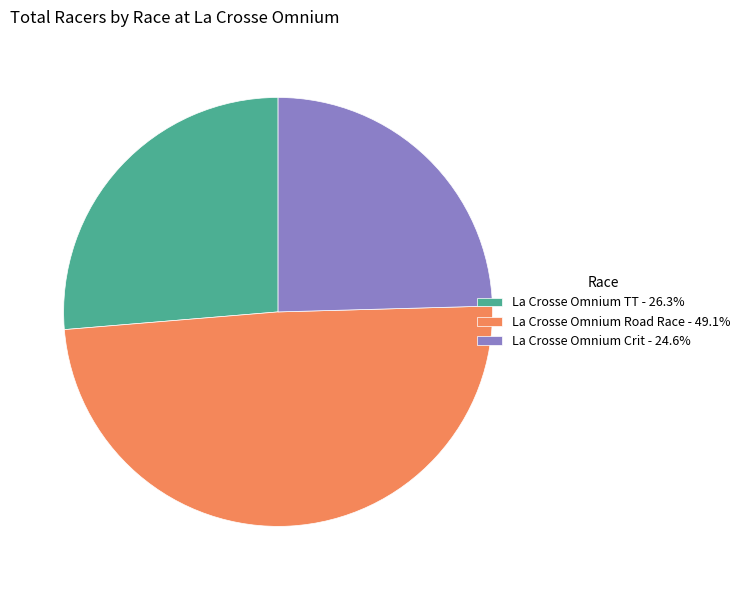

Rank the categories by value from highest to lowest.

La Crosse Omnium Road Race, La Crosse Omnium TT, La Crosse Omnium Crit